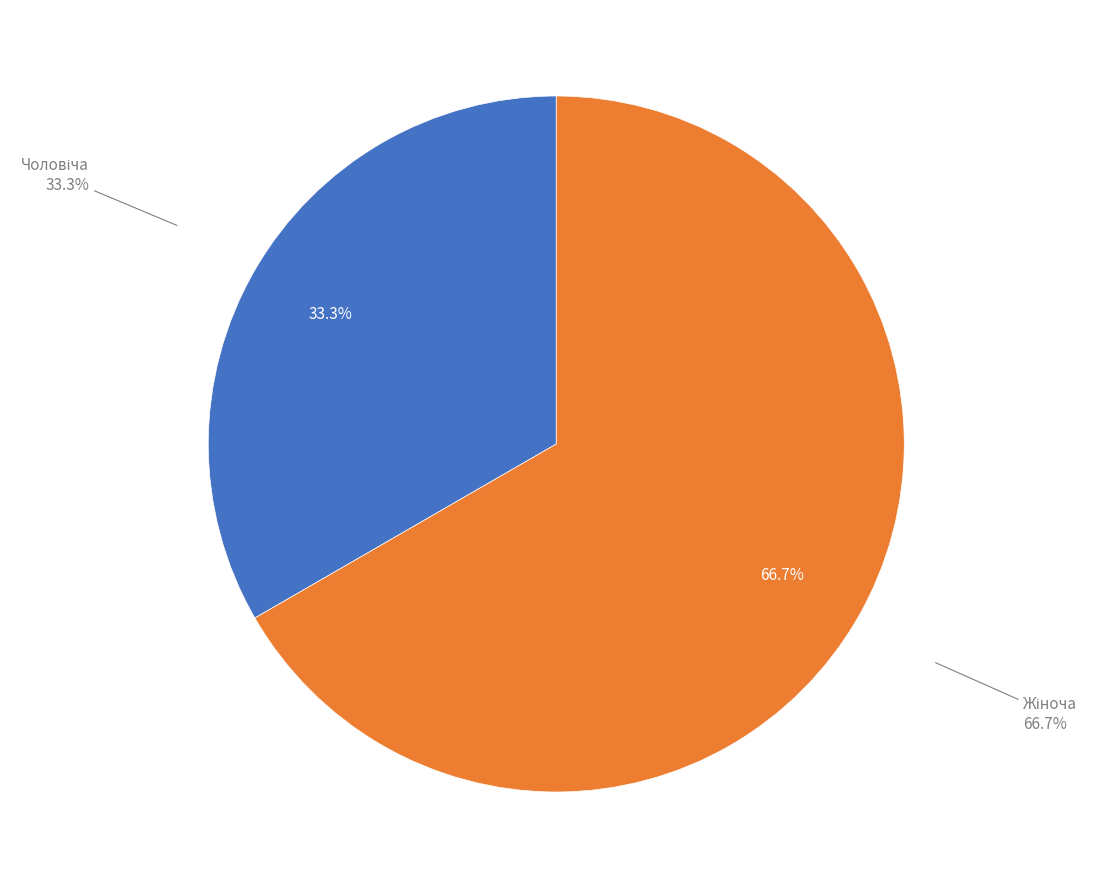

True or false: Чоловіча accounts for 47% of the total.

False